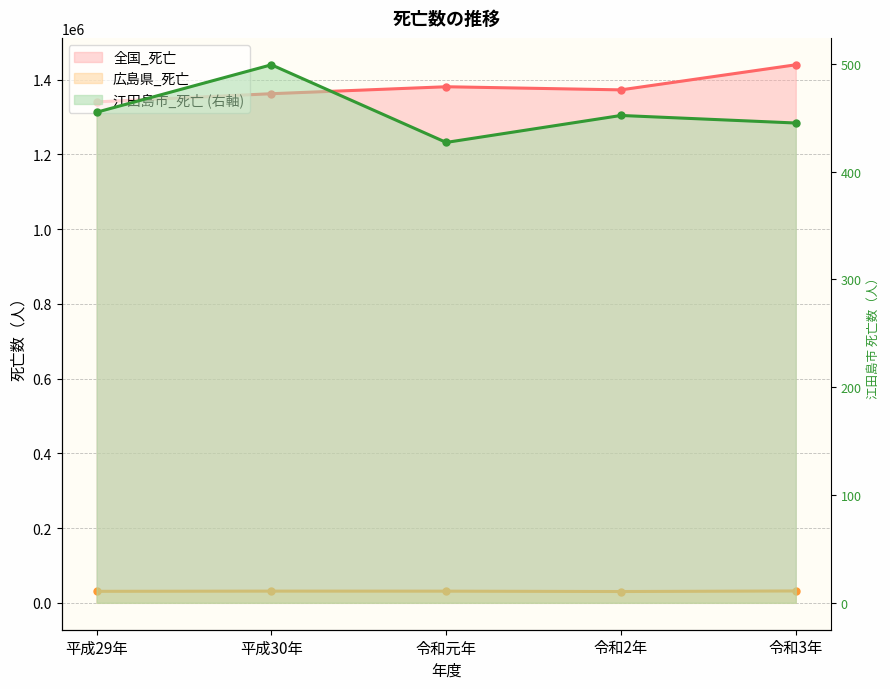

At which label is 広島県_死亡 closest to 31009?

平成29年